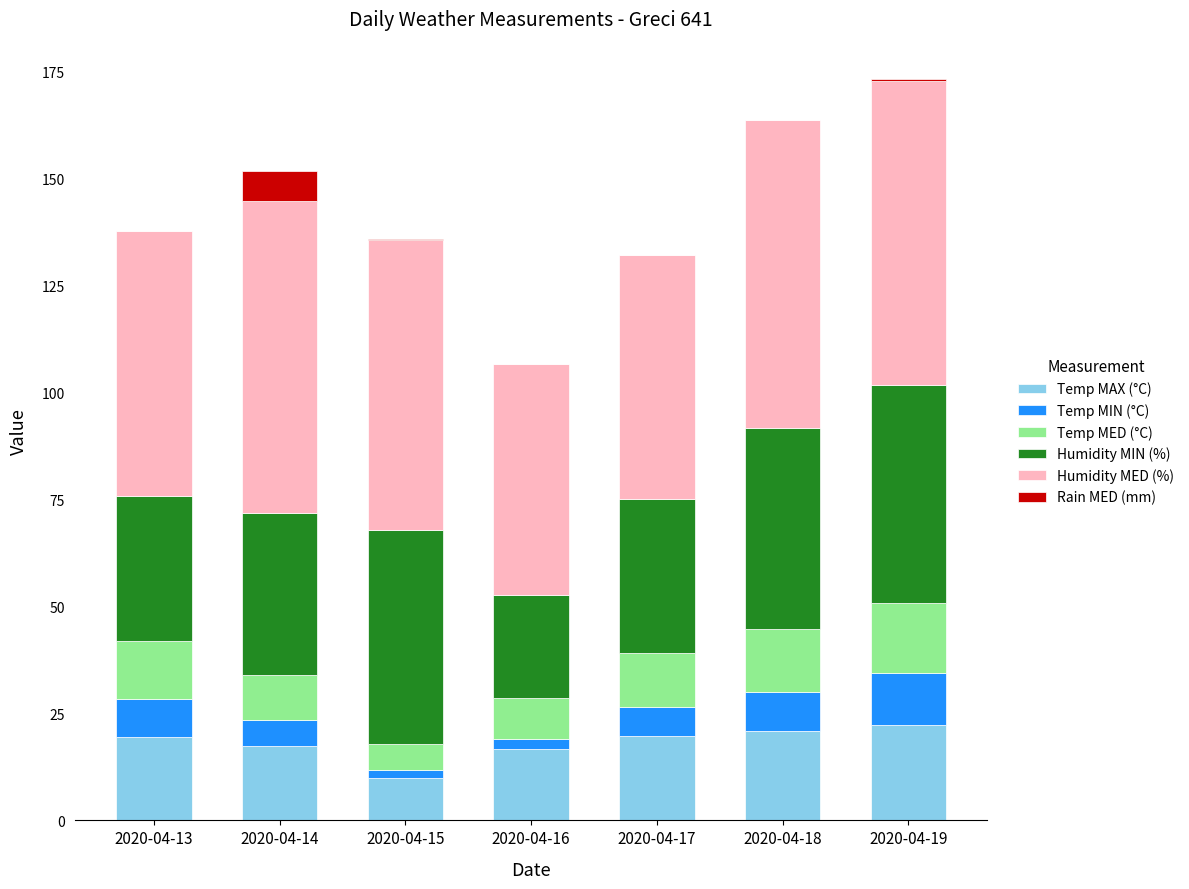

What is the maximum value for Temp MAX (°C)?

22.4